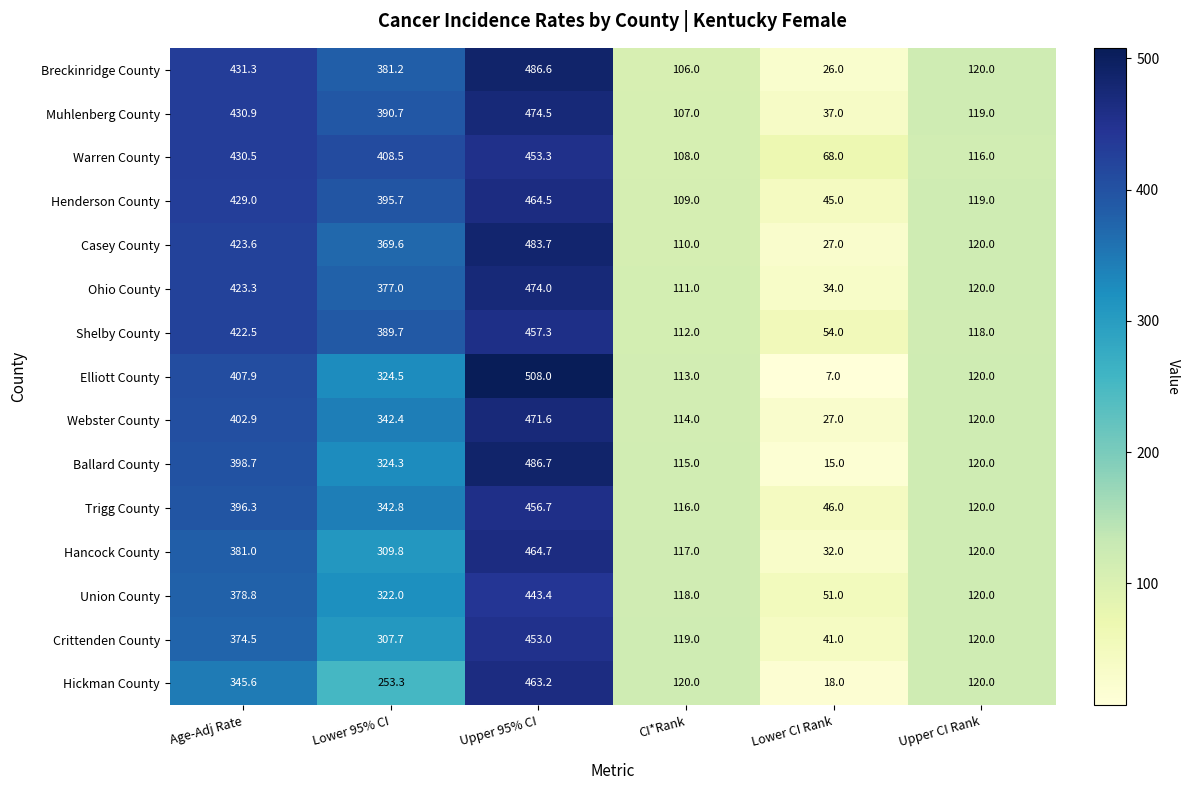

What is the difference between the Webster County values at CI*Rank and Age-Adj Rate?

288.9